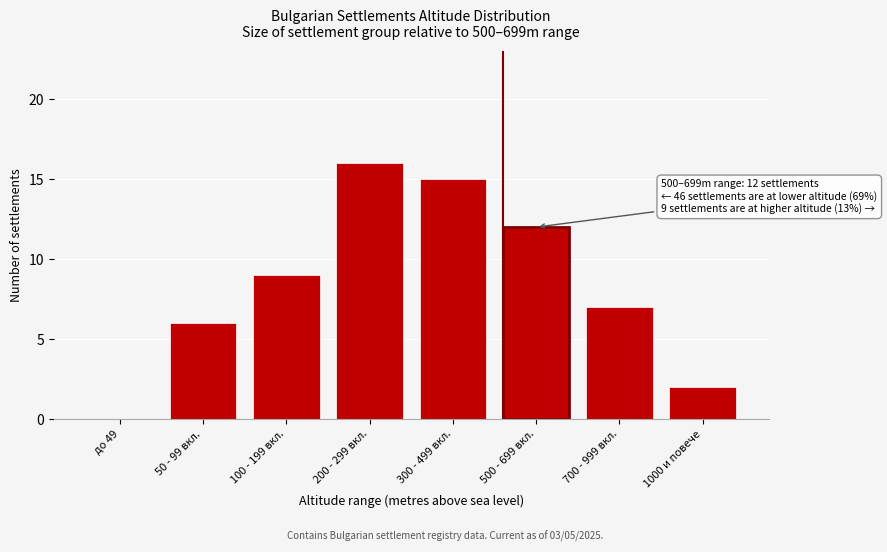

Reading right to left, what are all the values shown in this chart?

1000 и повече=2	700 - 999 вкл.=7	500 - 699 вкл.=12	300 - 499 вкл.=15	200 - 299 вкл.=16	100 - 199 вкл.=9	50 - 99 вкл.=6	до 49=0